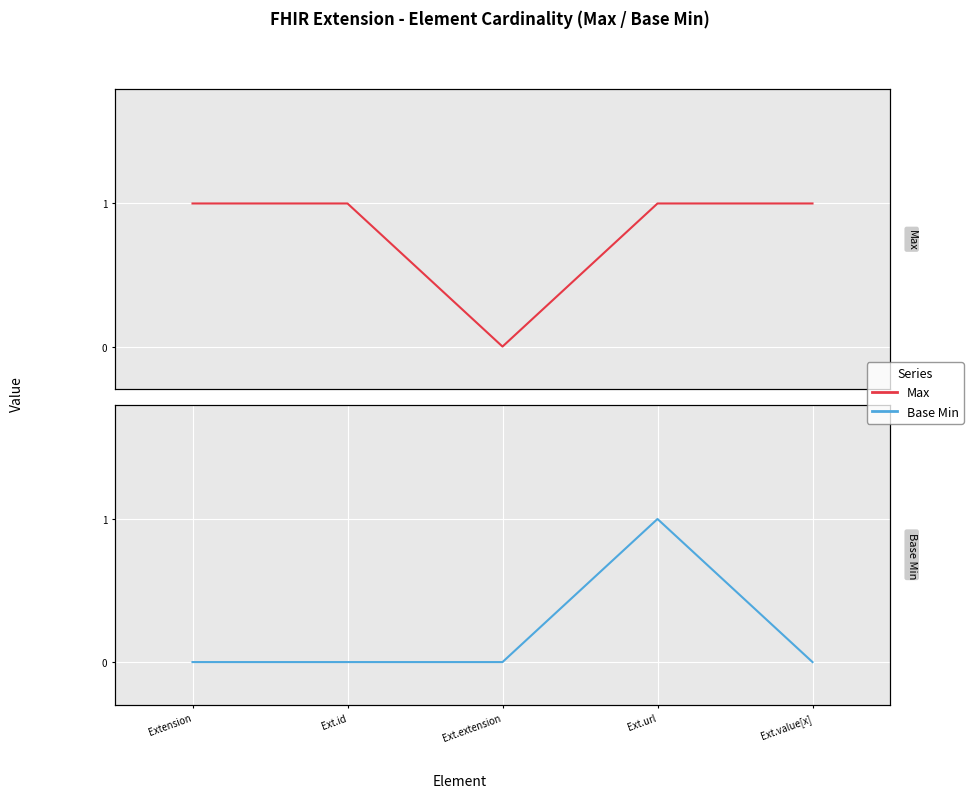

At which category does the chart reach its minimum across all series?

Ext.extension